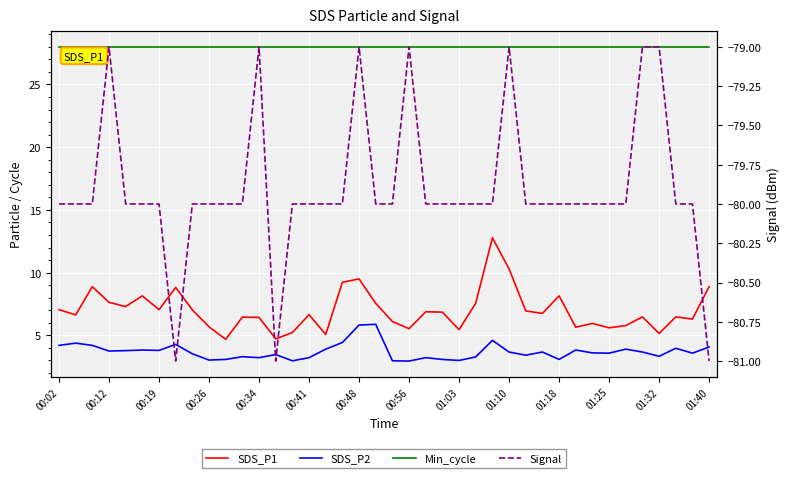

Between 14 and 39, which is larger?

39